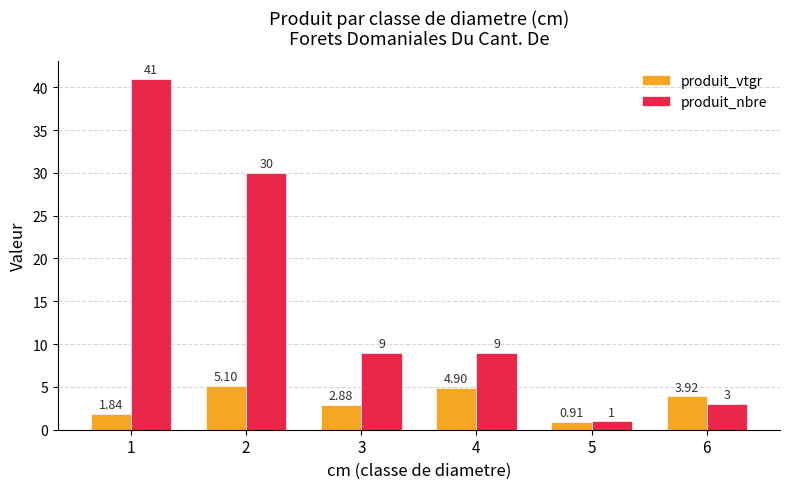

List the series in order of their peak value, highest first.

produit_nbre, produit_vtgr